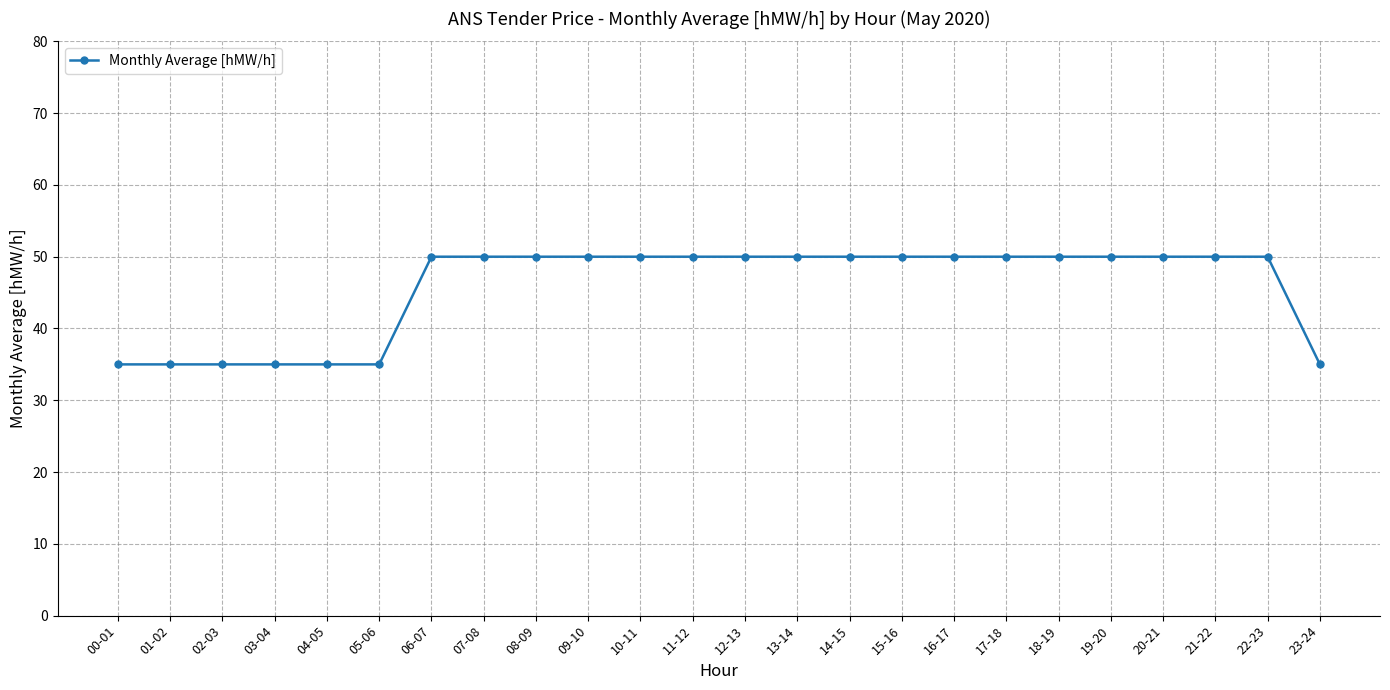

Reading left to right, what are all the values shown in this chart?

35	35	35	35	35	35	50	50	50	50	50	50	50	50	50	50	50	50	50	50	50	50	50	35